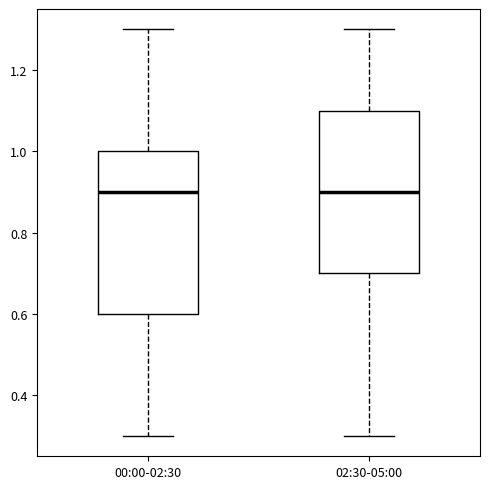

Reading left to right, read every box against the y-axis: the position of its median line, the range the box covers, and the ends of its whiskers. The values are not printed on the chart, so give them approximately, as read against the axis.

00:00-02:30: median 0.9, box 0.6 to 1.0, whiskers 0.3 to 1.3
02:30-05:00: median 0.9, box 0.7 to 1.1, whiskers 0.3 to 1.3